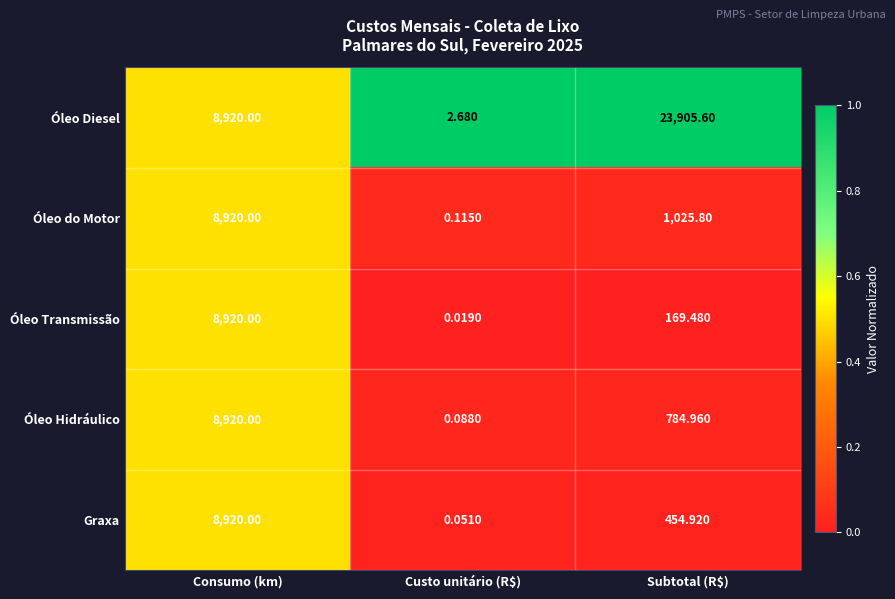

Where is Óleo do Motor nearest to the value 4460?

Subtotal (R$)